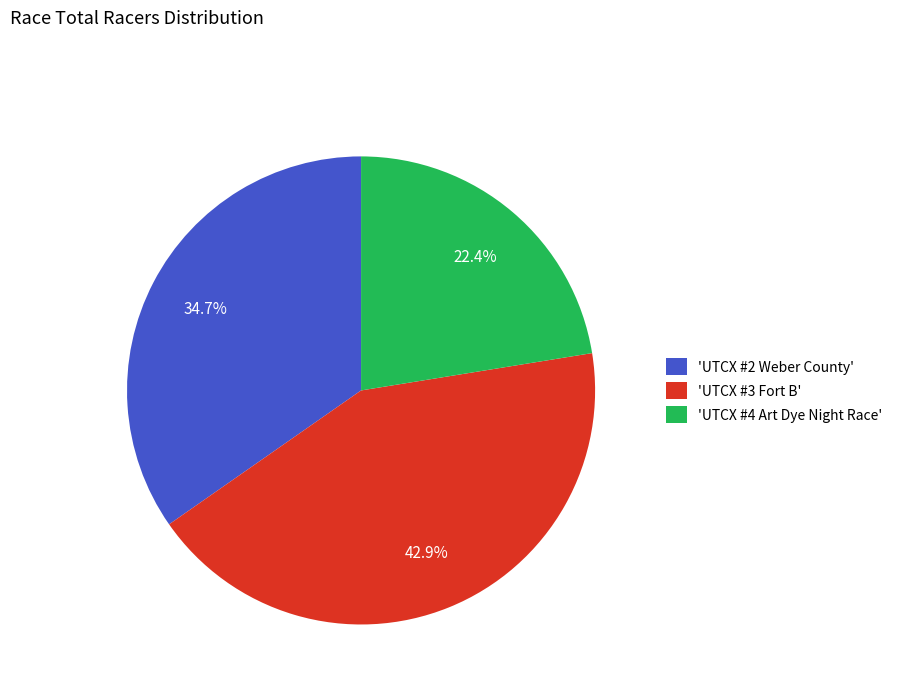

Between 'UTCX #3 Fort B' and 'UTCX #2 Weber County', which is larger?

'UTCX #3 Fort B'